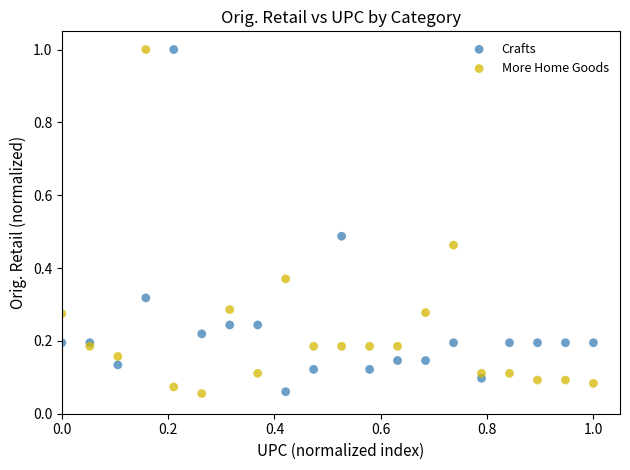

What is the X range (max minus min) for the scatter plot?

1.0